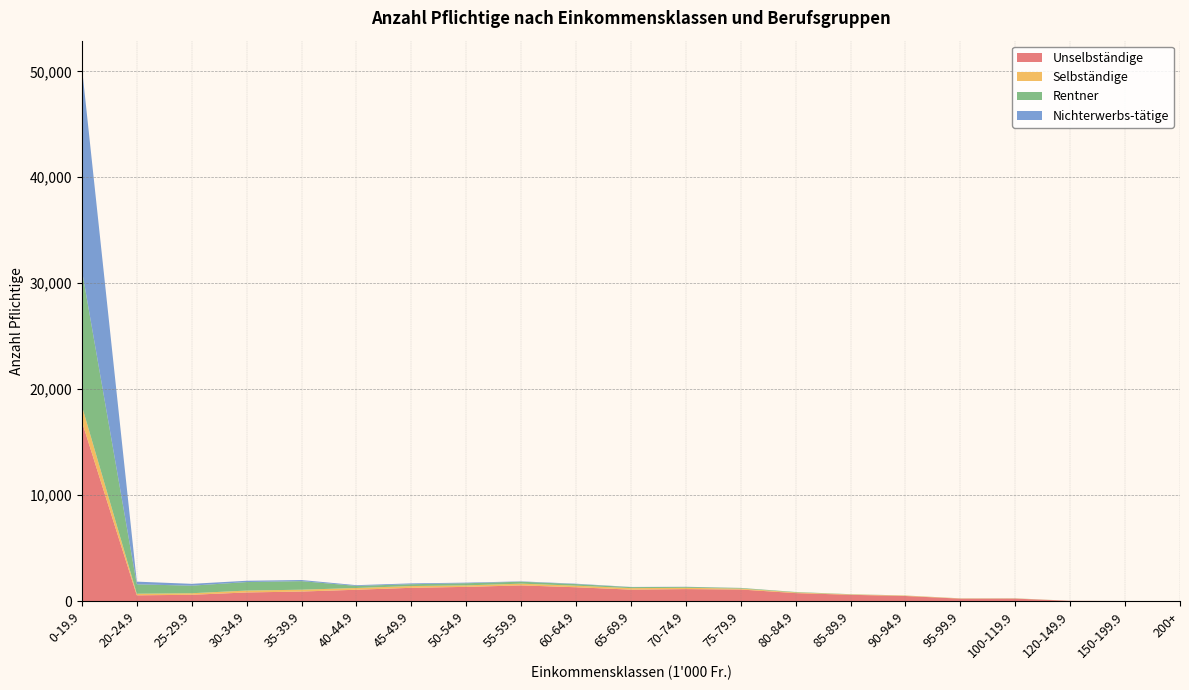

Reading left to right, transcribe all the data shown in this chart.

Unselbständige: 16931	537	588	808	894	1064	1247	1335	1474	1299	1074	1125	1086	747	587	473	223	226	18	1	1
Selbständige: 1473	151	146	179	175	166	166	142	165	149	143	122	88	63	38	41	22	19	3	0	0
Rentner: 12828	887	715	803	808	195	173	200	184	148	95	84	59	41	18	9	7	10	1	1	0
Nichterwerbs-tätige: 19143	254	173	122	106	71	79	58	32	38	17	14	6	1	1	0	1	2	0	1	0